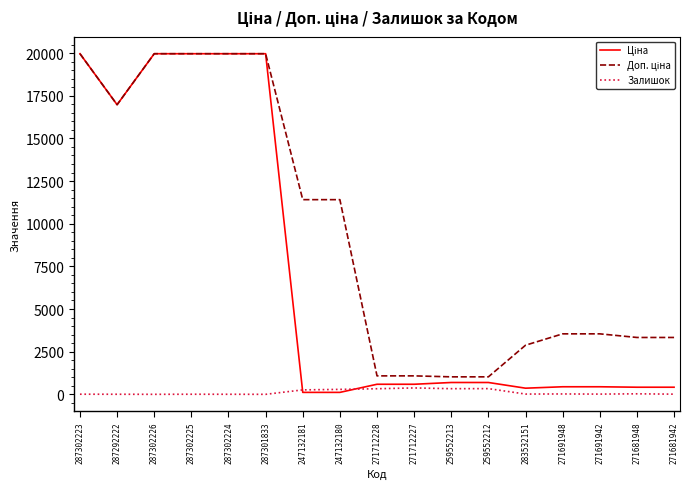

What is the maximum value shown in the chart?

19964.2